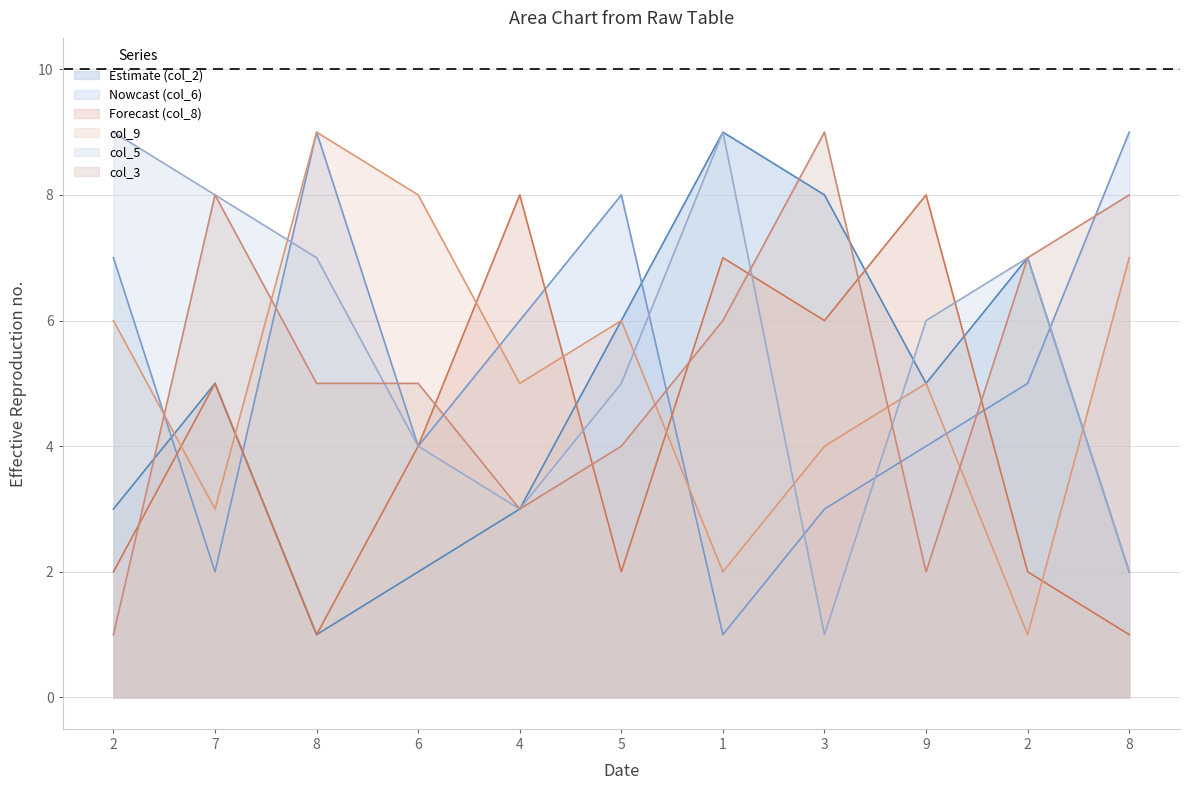

How many data points in col_3 are above 5?

5